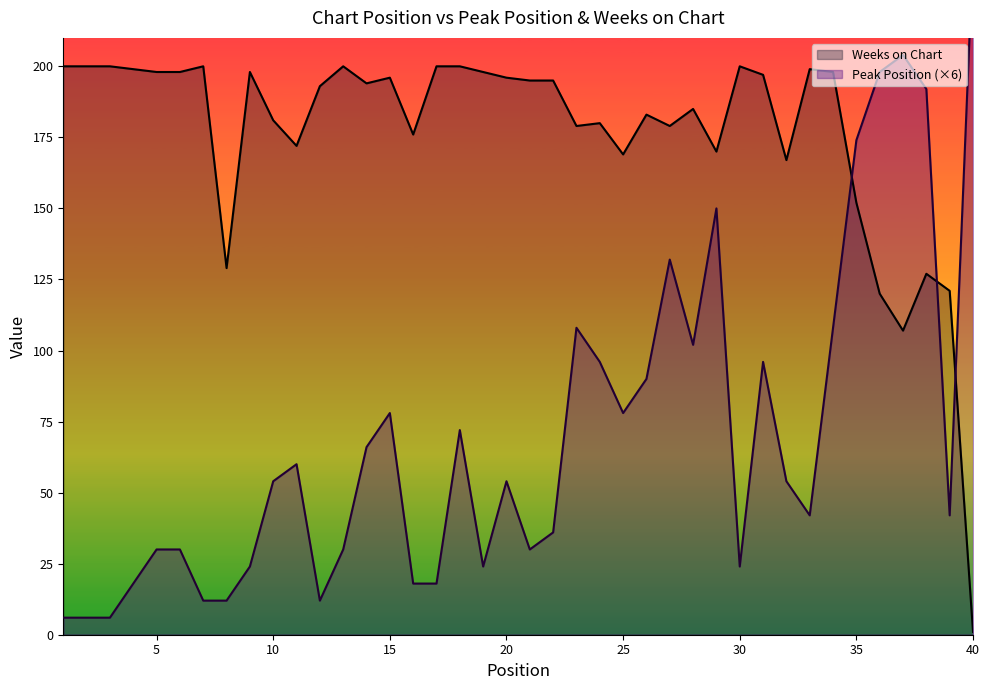

What value does the Weeks on Chart series have at 25, to the nearest 10?

170